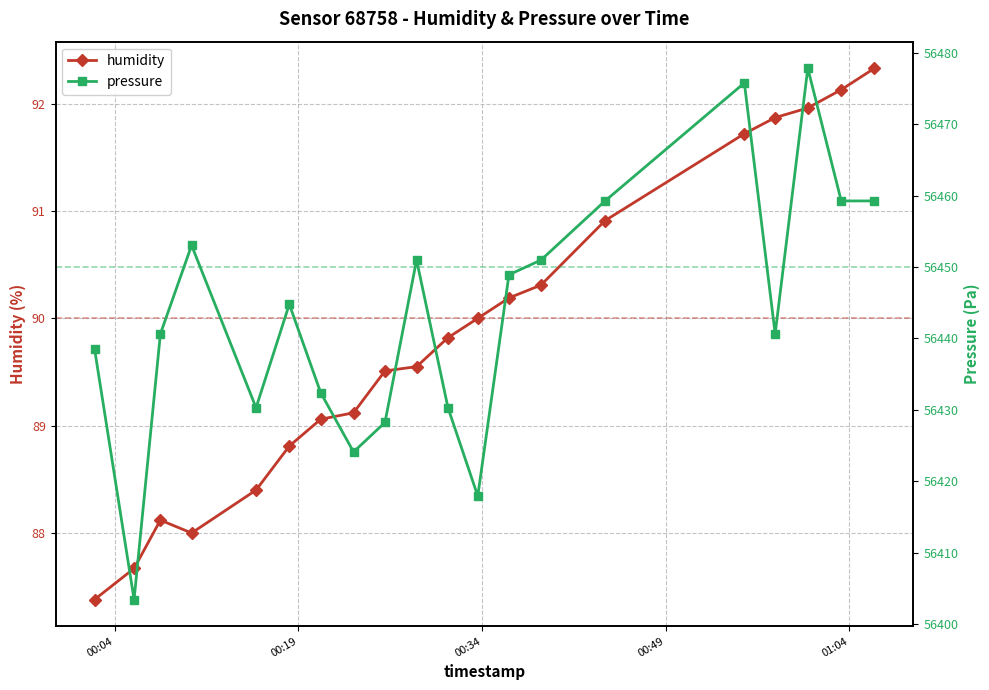

What is the lowest value of the humidity series?

87.4